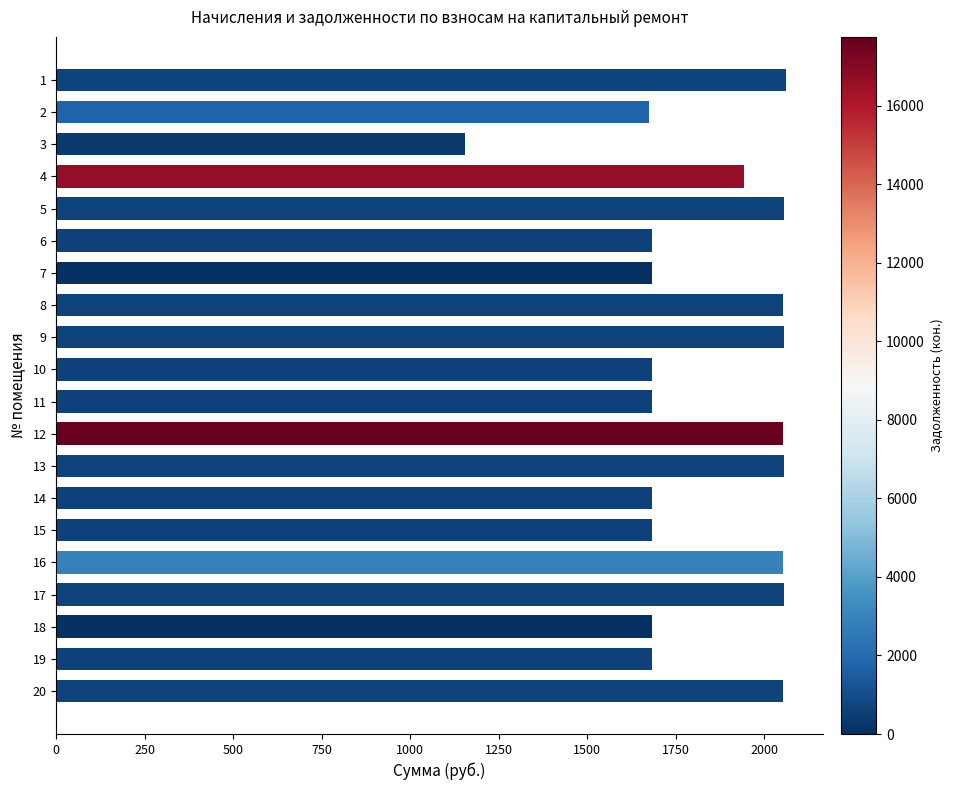

How many bars are there in total?

20